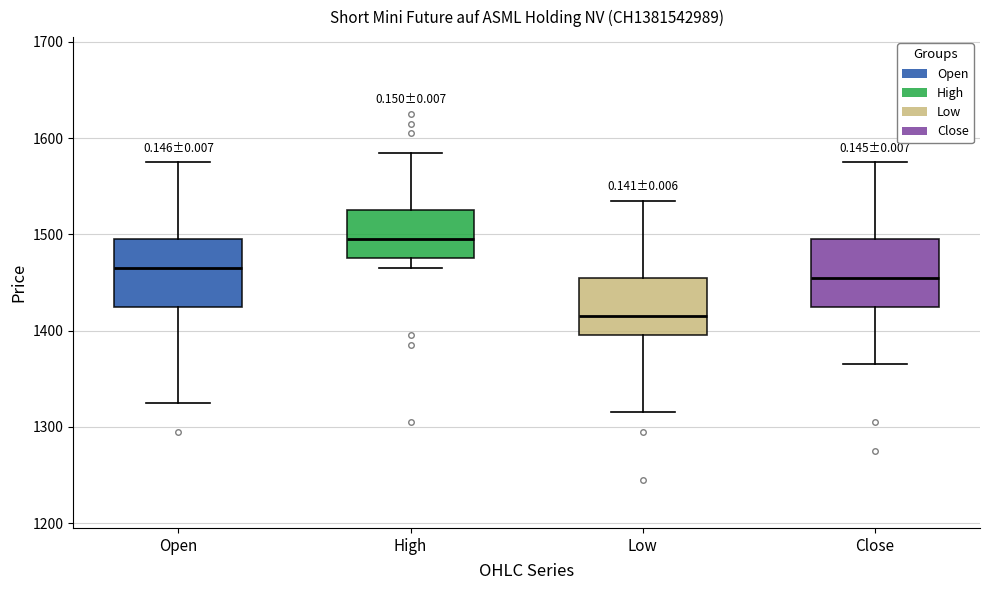

Reading left to right, read every box against the y-axis: the position of its median line, the range the box covers, and the ends of its whiskers. The values are not printed on the chart, so give them approximately, as read against the axis.

Open: median 1470, box 1430 to 1500, whiskers 1330 to 1580
High: median 1500, box 1480 to 1530, whiskers 1470 to 1590
Low: median 1420, box 1400 to 1460, whiskers 1320 to 1540
Close: median 1460, box 1430 to 1500, whiskers 1370 to 1580